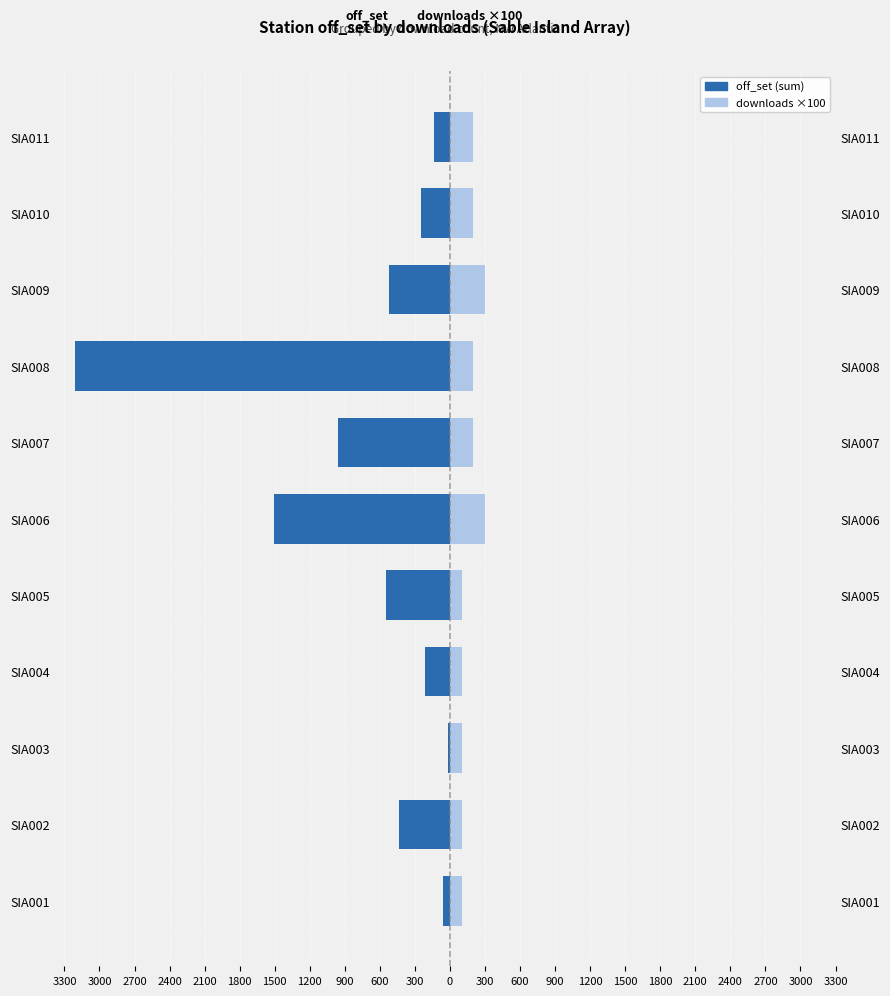

Reading left to right, what are all the values shown in this chart?

off_set (sum): 3300=-60.0	3000=-439.3	2700=-17.6	2400=-209.9	2100=-545.1	1800=-1509.6	1500=-958.5	1200=-3209.7	900=-518.4	600=-245.6	300=-132.5
downloads ×100: 3300=100.0	3000=100.0	2700=100.0	2400=100.0	2100=100.0	1800=300.0	1500=200.0	1200=200.0	900=300.0	600=200.0	300=200.0